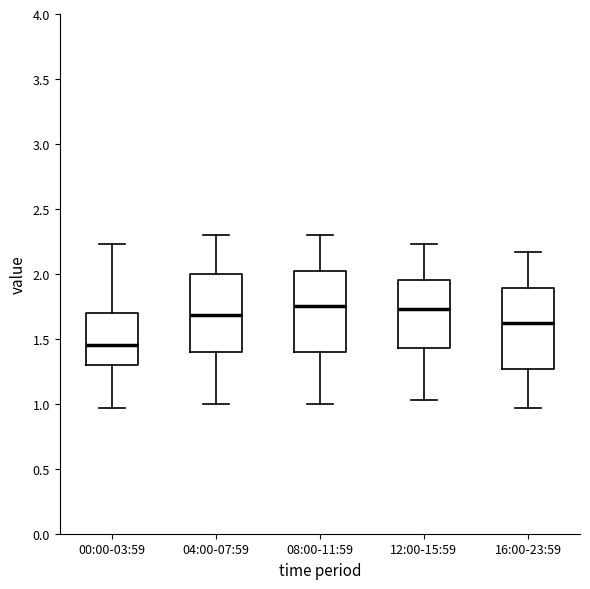

Where does the median line of the box for 08:00-11:59 sit on the y-axis? The values are not printed on the chart, so give them approximately, as read against the axis.

1.75